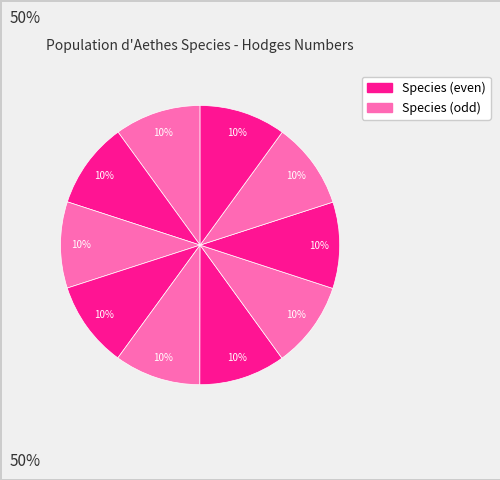

How many segments does this pie chart have?

10